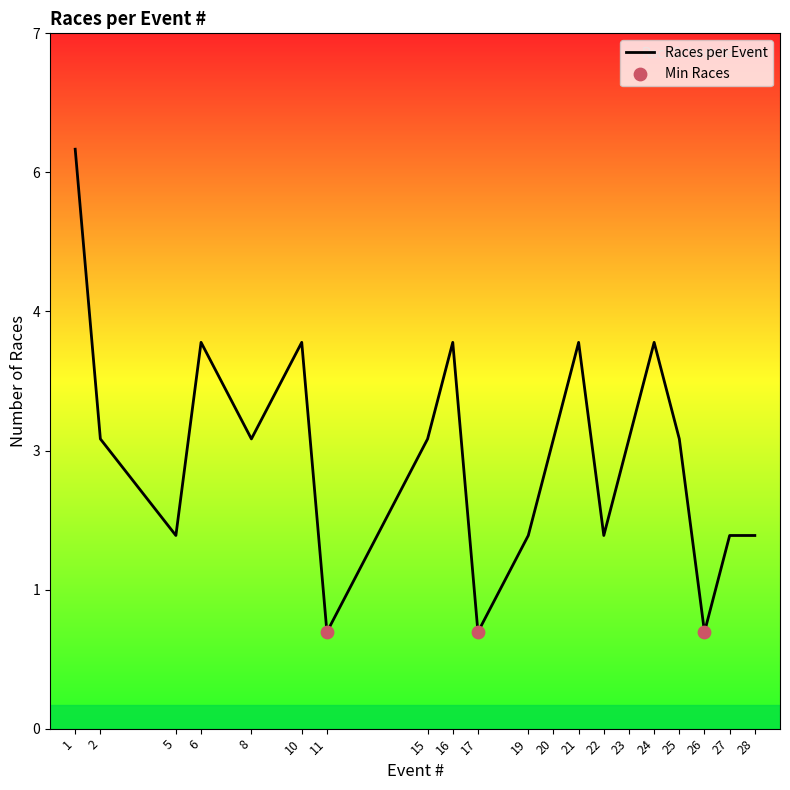

What is the change in value from 20 to 24?

+1